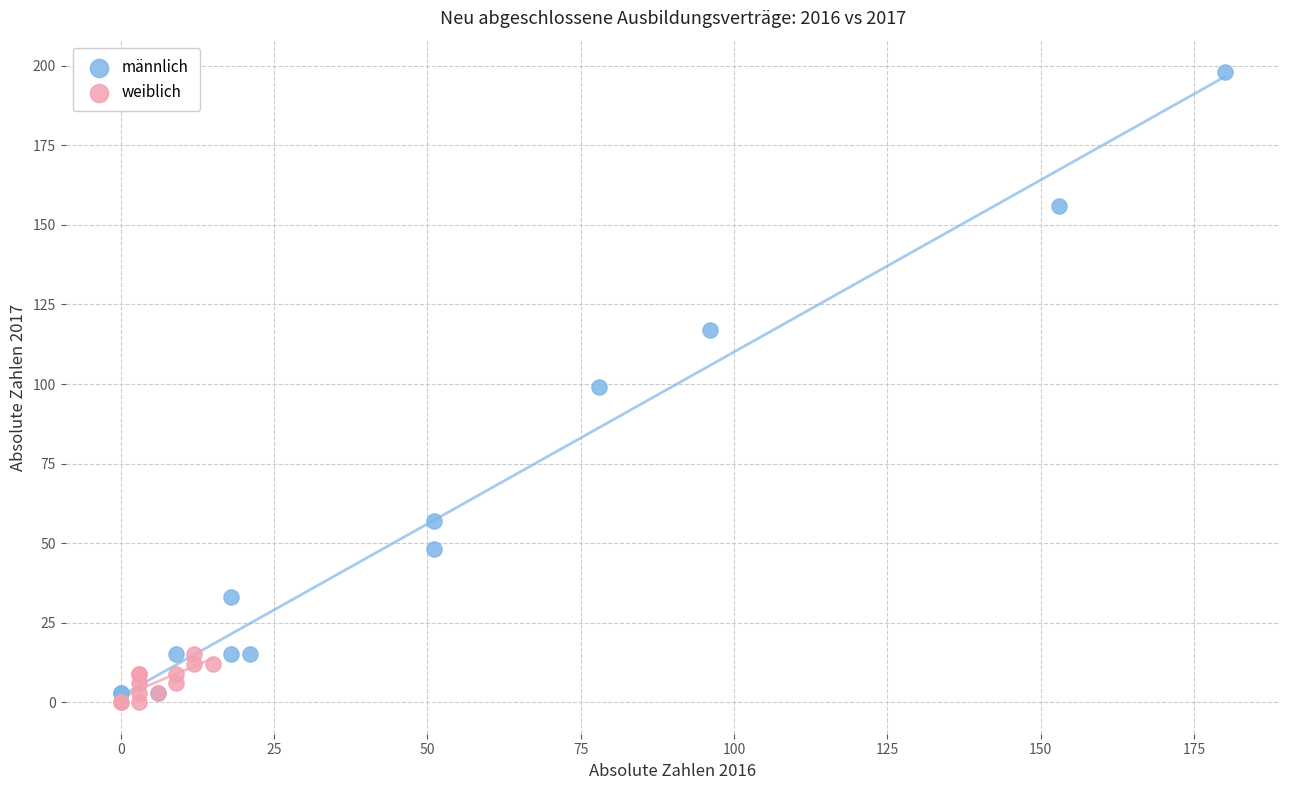

What are all the series names shown in the legend?

männlich, weiblich